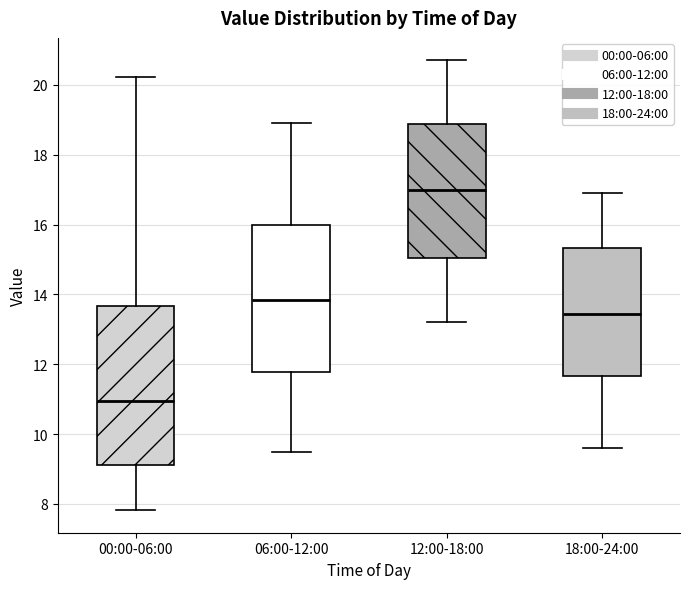

Reading left to right, read every box against the y-axis: the position of its median line, the range the box covers, and the ends of its whiskers. The values are not printed on the chart, so give them approximately, as read against the axis.

00:00-06:00: median 11.0, box 9.2 to 13.6, whiskers 7.8 to 20.2
06:00-12:00: median 13.8, box 11.8 to 16.0, whiskers 9.6 to 19.0
12:00-18:00: median 17.0, box 15.0 to 18.8, whiskers 13.2 to 20.8
18:00-24:00: median 13.4, box 11.6 to 15.4, whiskers 9.6 to 17.0